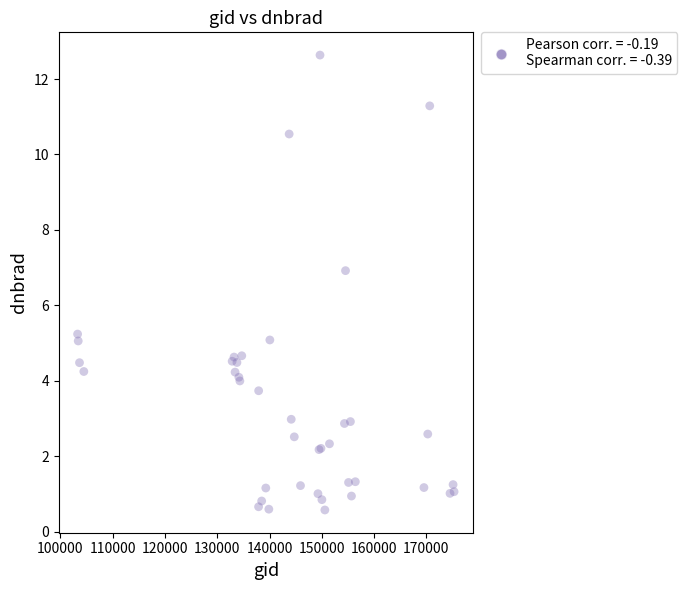

What Y value in the scatter plot is closest to 6?

5.2